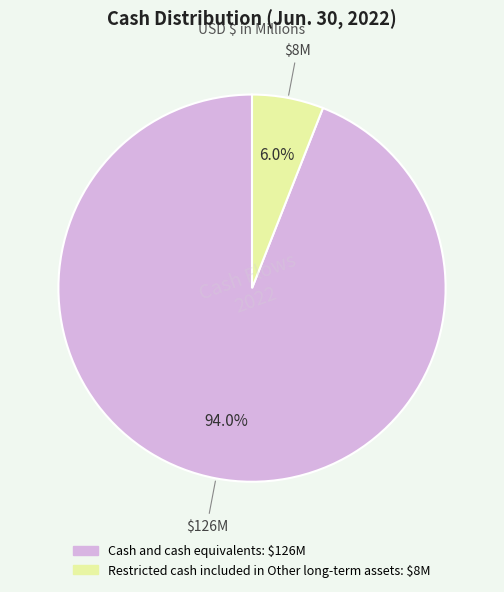

The Cash and cash equivalents slice represents 99% of the pie. True or false?

False